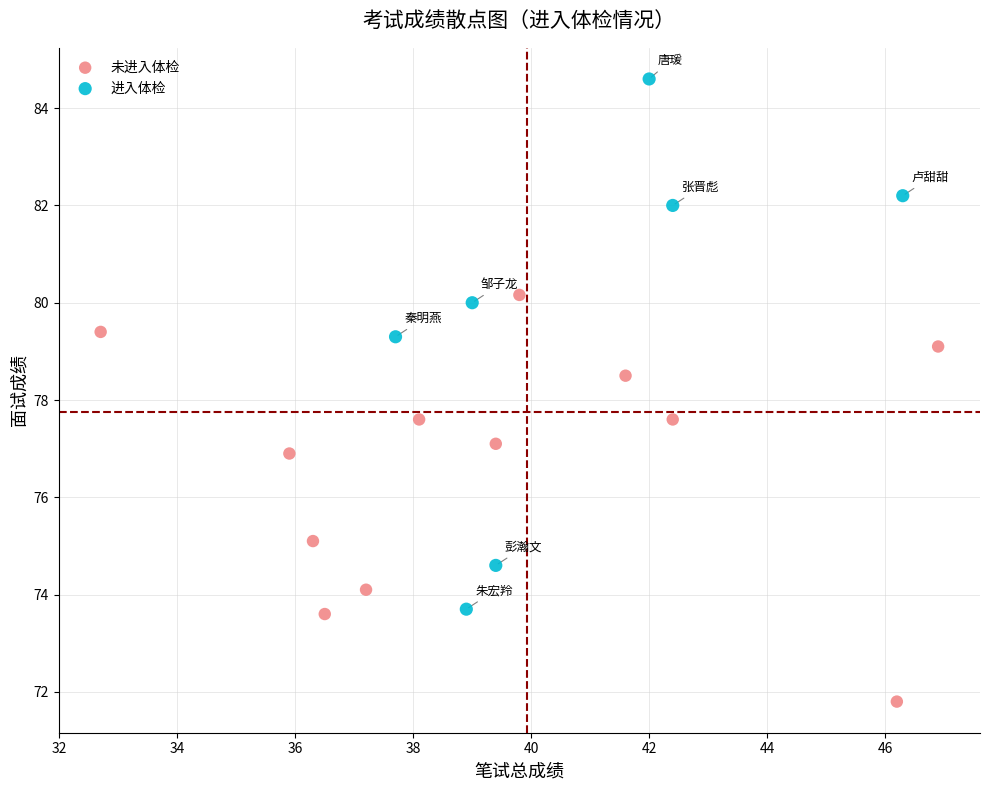

Which series contains the lowest Y value?

未进入体检